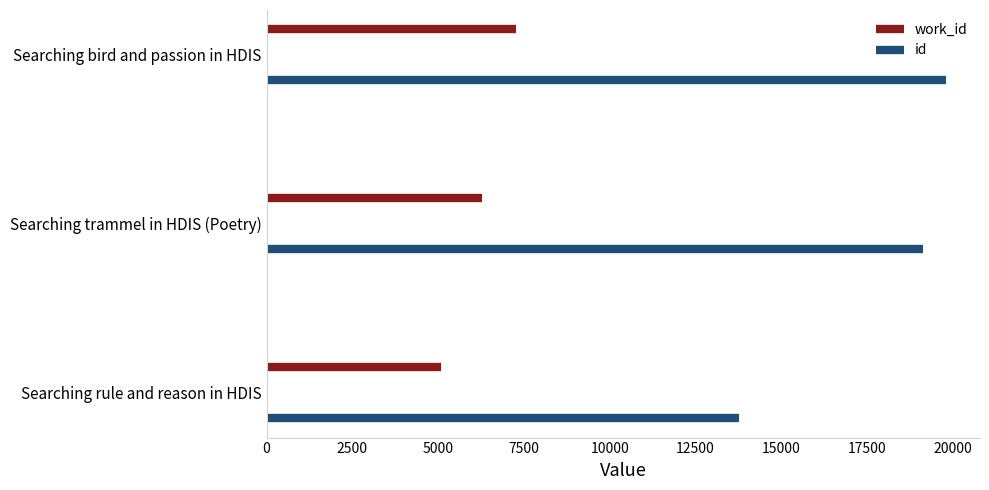

How many categories are shown in the chart?

3